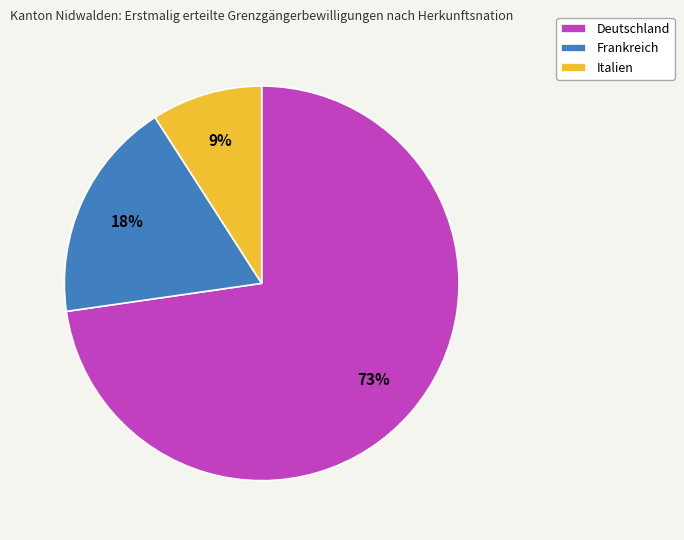

Which has a higher value, Frankreich or Italien?

Frankreich